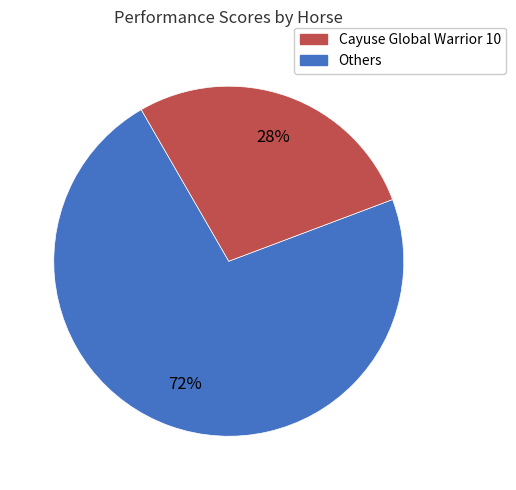

How many slices are in this pie chart?

2